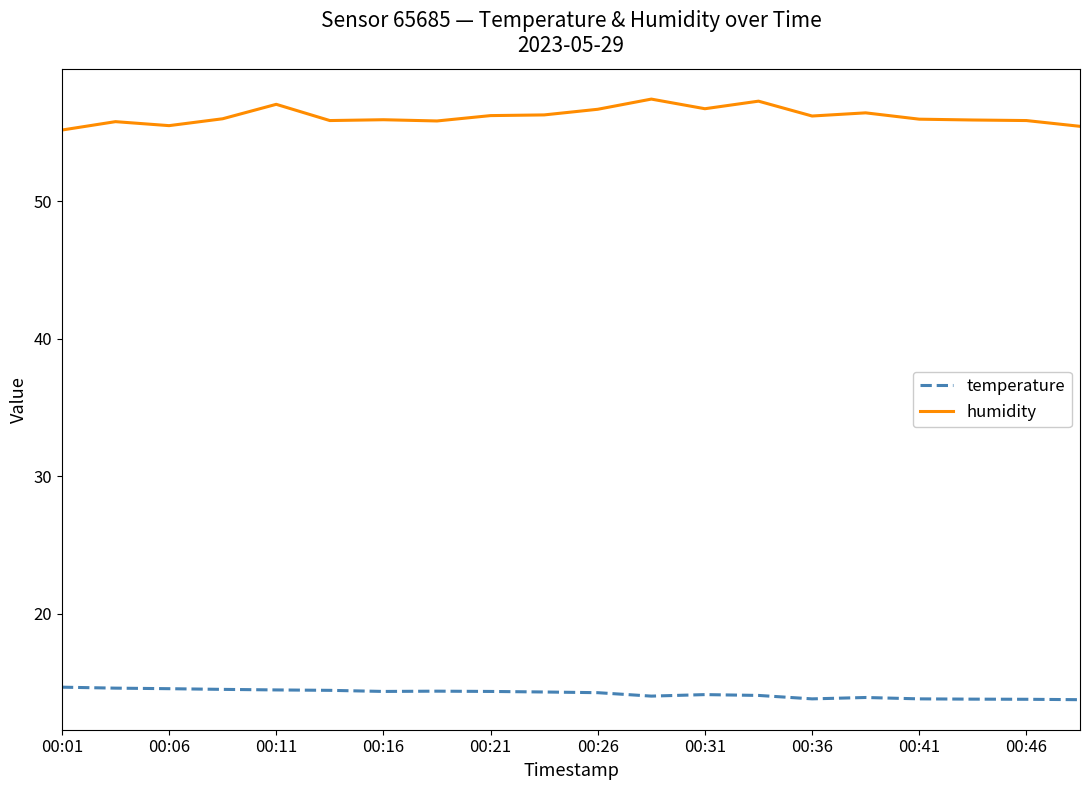

True or false: humidity and temperature cross at least once.

False